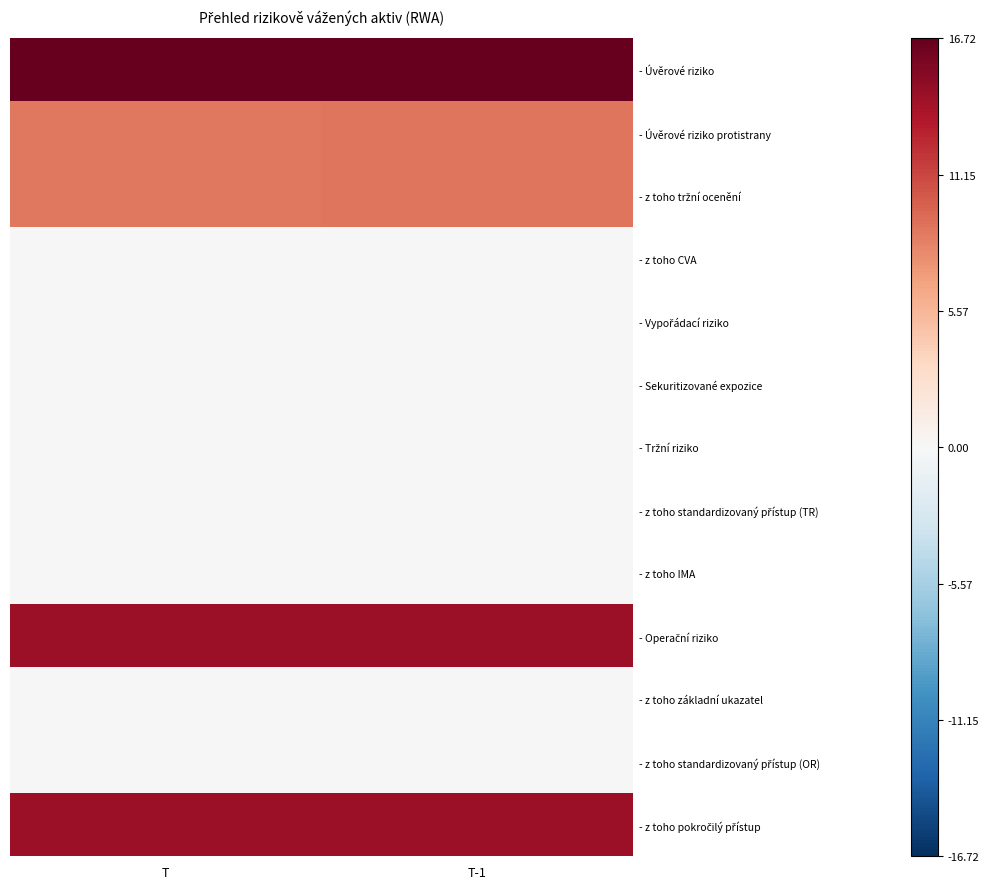

At T-1, list the series in order from smallest to largest.

- z toho CVA, - Vypořádací riziko, - Sekuritizované expozice, - Tržní riziko, - z toho standardizovaný přístup (TR), - z toho IMA, - z toho základní ukazatel, - z toho standardizovaný přístup (OR), - Úvěrové riziko protistrany, - z toho tržní ocenění, - Operační riziko, - z toho pokročilý přístup, - Úvěrové riziko